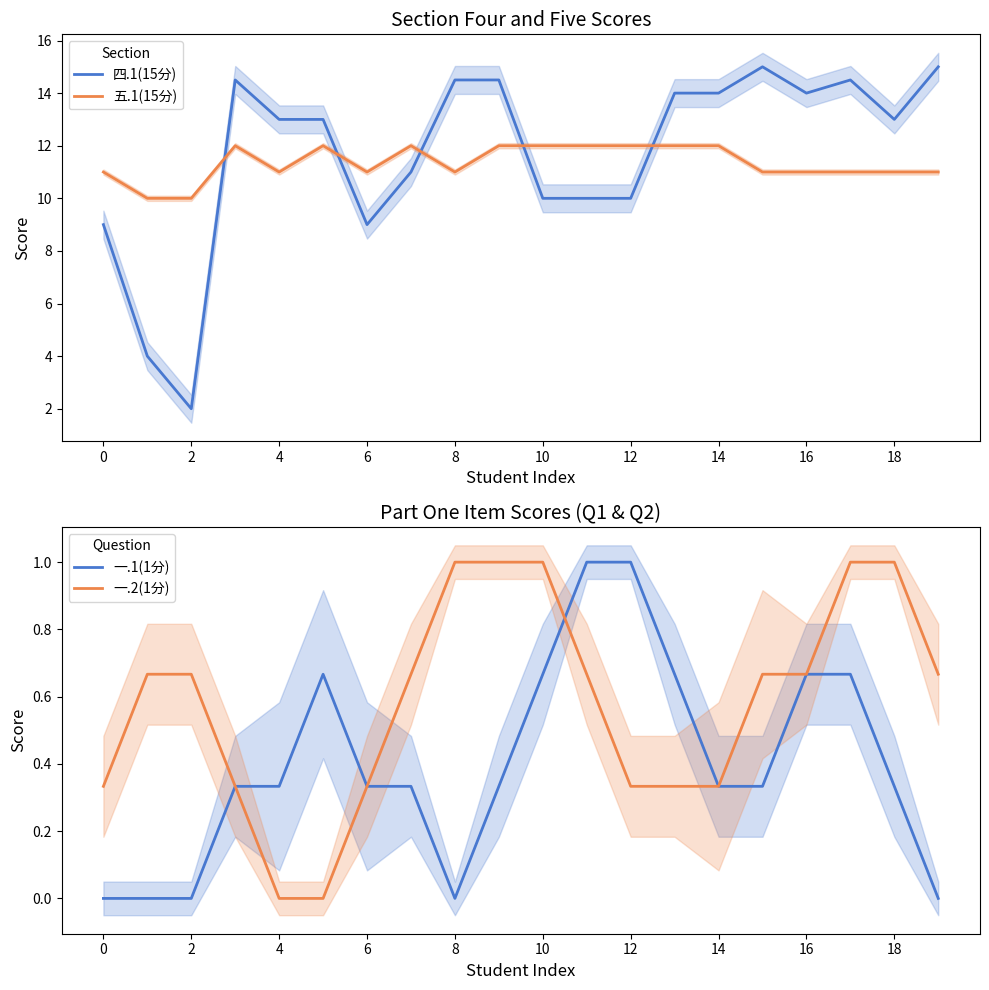

What is the average value of the 四.1(15分) series?

11.7